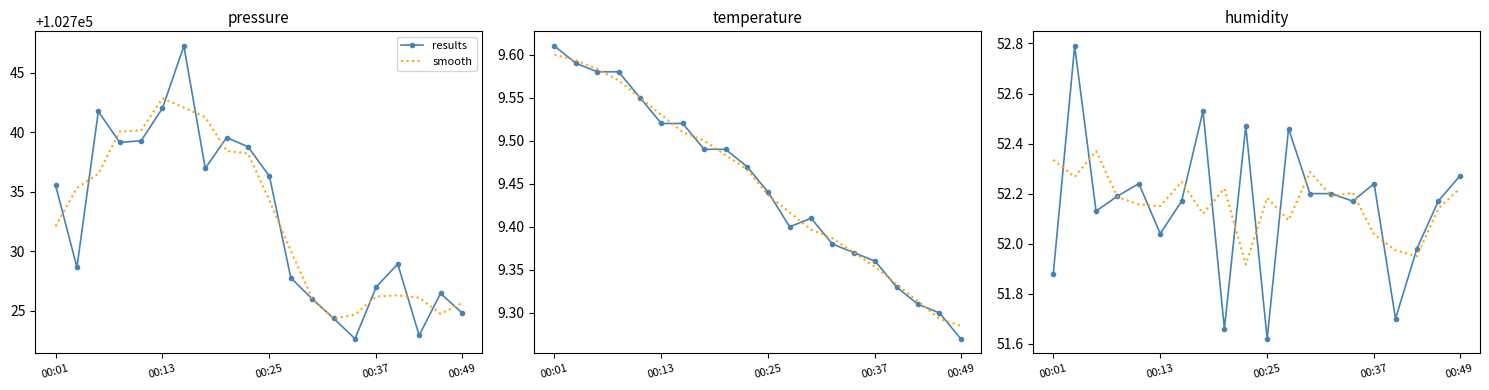

What is the average value of the smooth series?

52.2